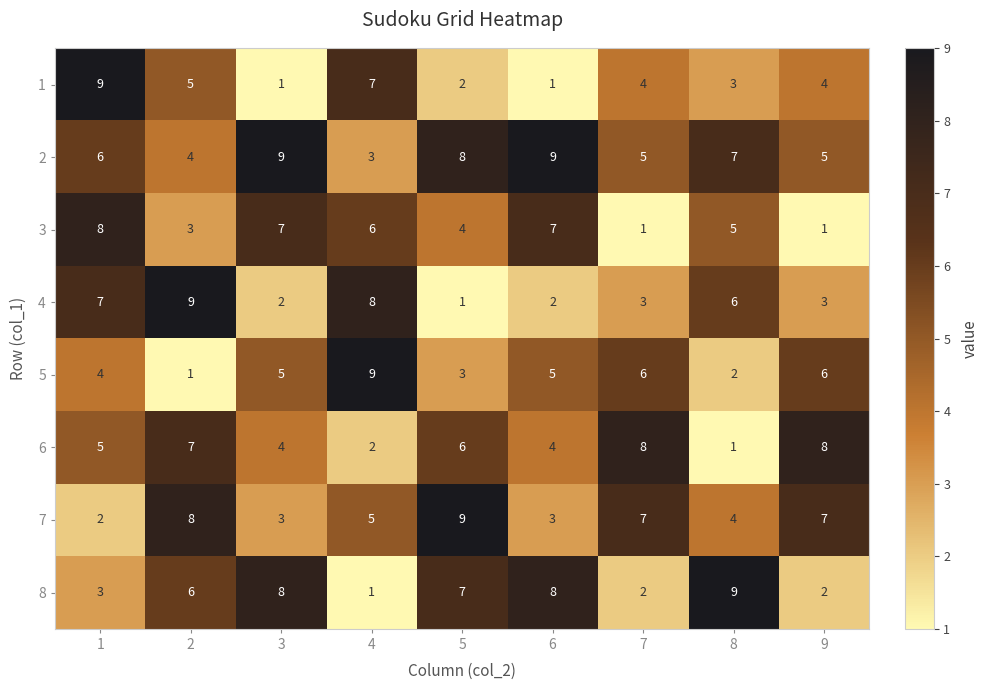

Count the number of data series in this chart.

8